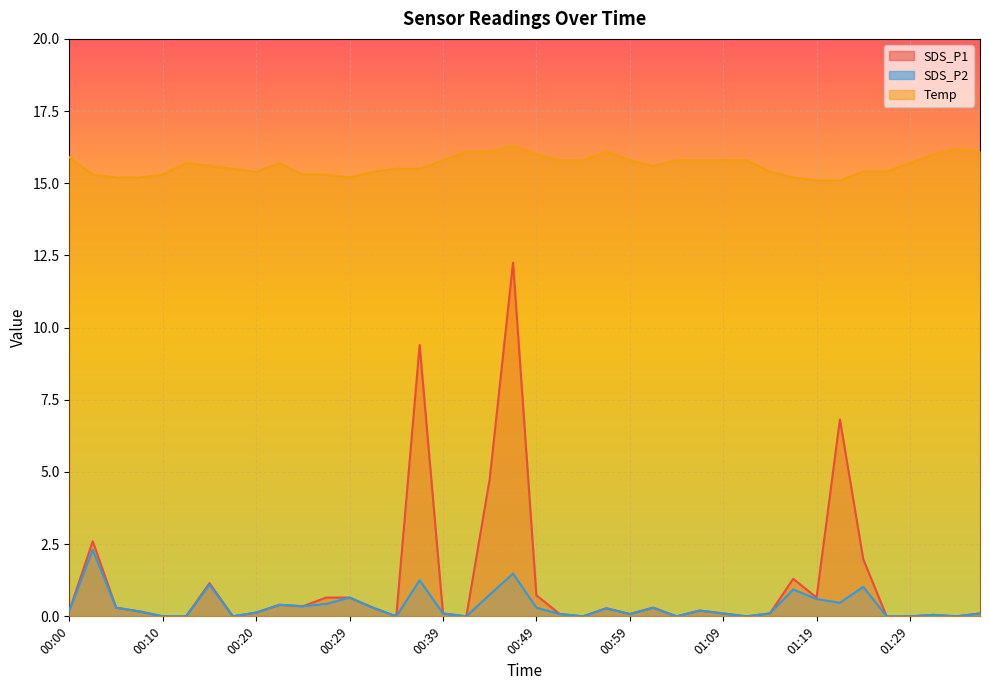

True or false: SDS_P2 has a value of 0.1 at 01:09.

False